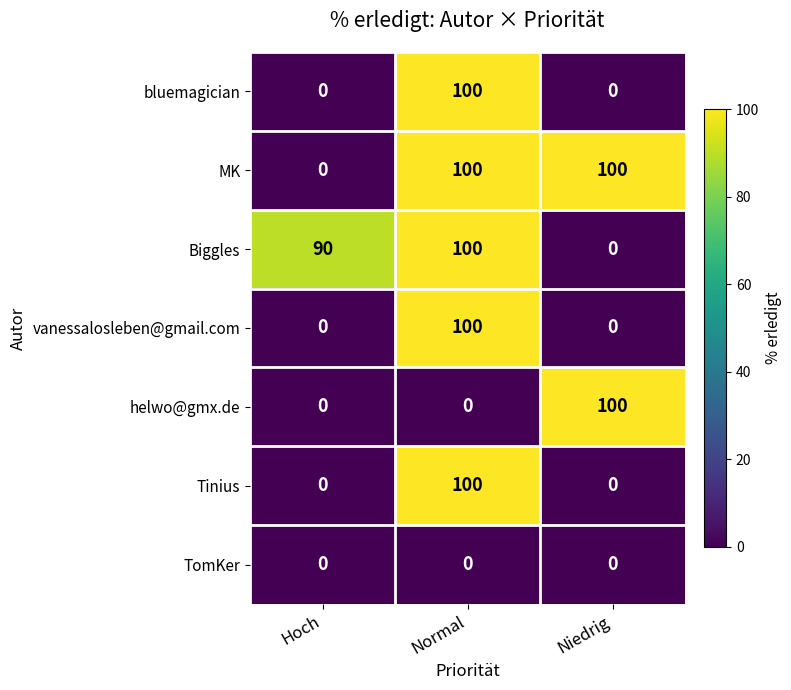

Reading right to left, what are all the values shown in this chart?

bluemagician: 0	100	0
MK: 100	100	0
Biggles: 0	100	90
vanessalosleben@gmail.com: 0	100	0
helwo@gmx.de: 100	0	0
Tinius: 0	100	0
TomKer: 0	0	0